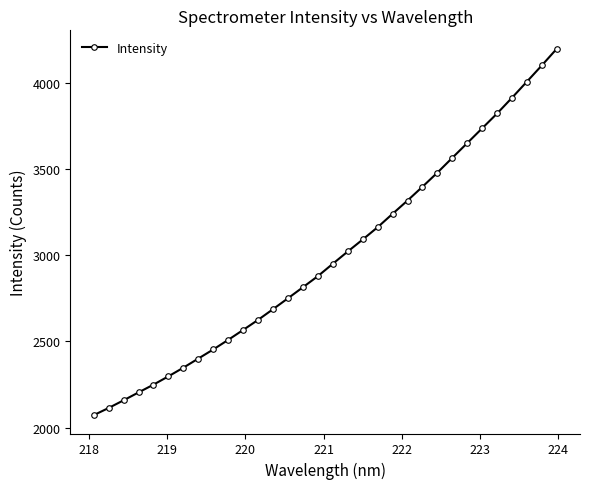

What is the minimum value shown in the chart?

2071.8